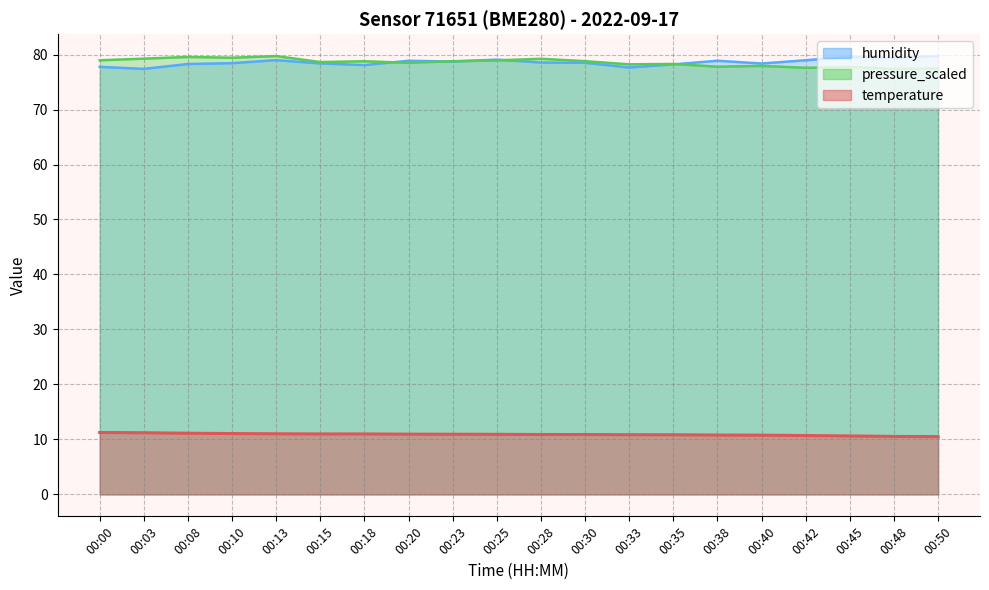

Count the number of categories in the chart.

20